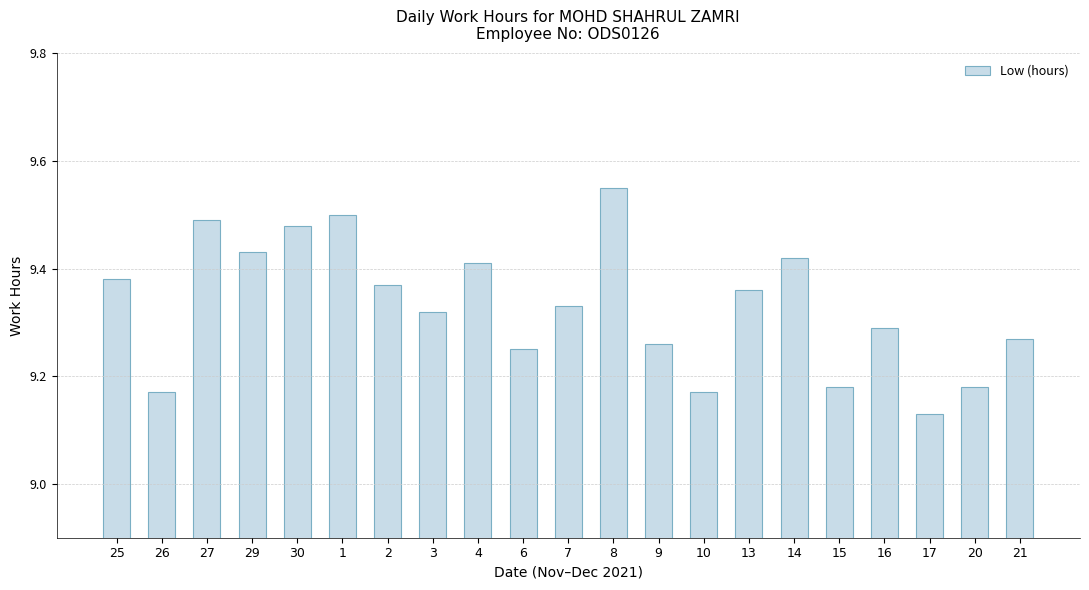

True or false: the data shows 6.2 at 26.

False